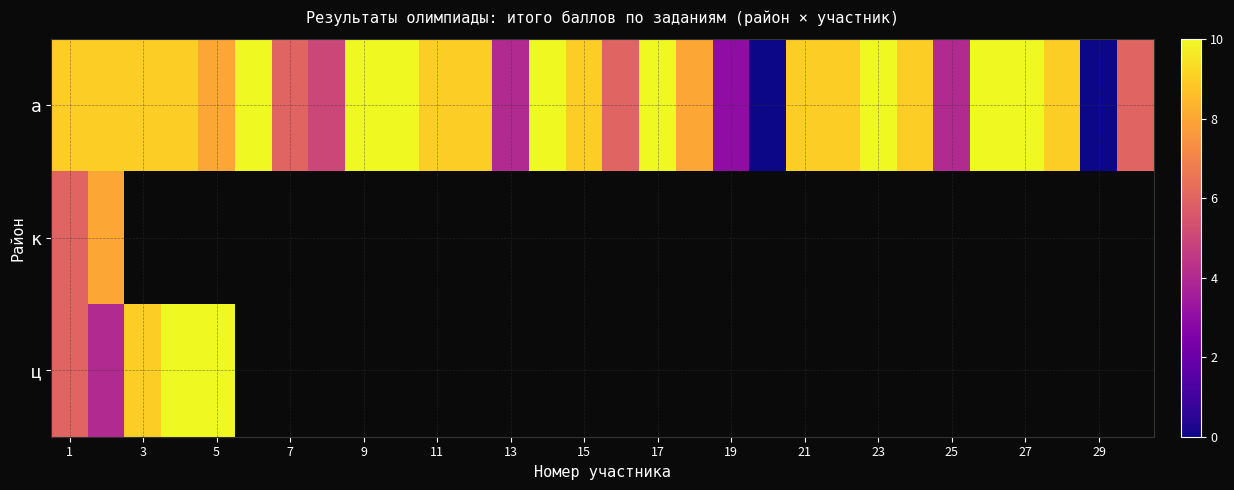

What is the difference between the maximum and minimum values in the а series?

10.0